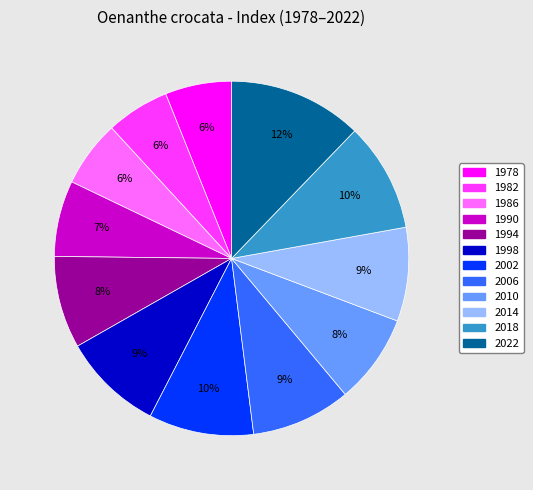

The 2022 slice represents 12% of the pie. True or false?

True